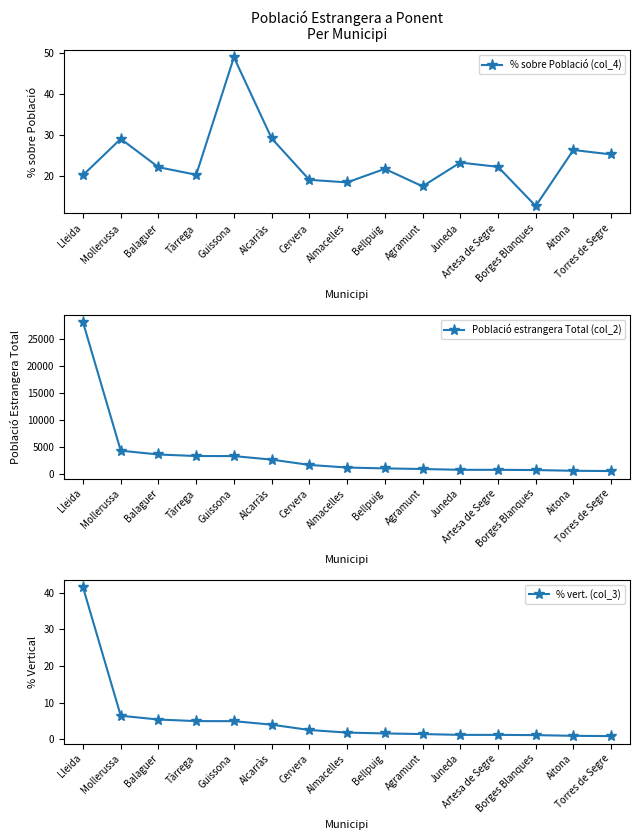

At which label does Població estrangera Total (col_2) reach its peak?

Lleida